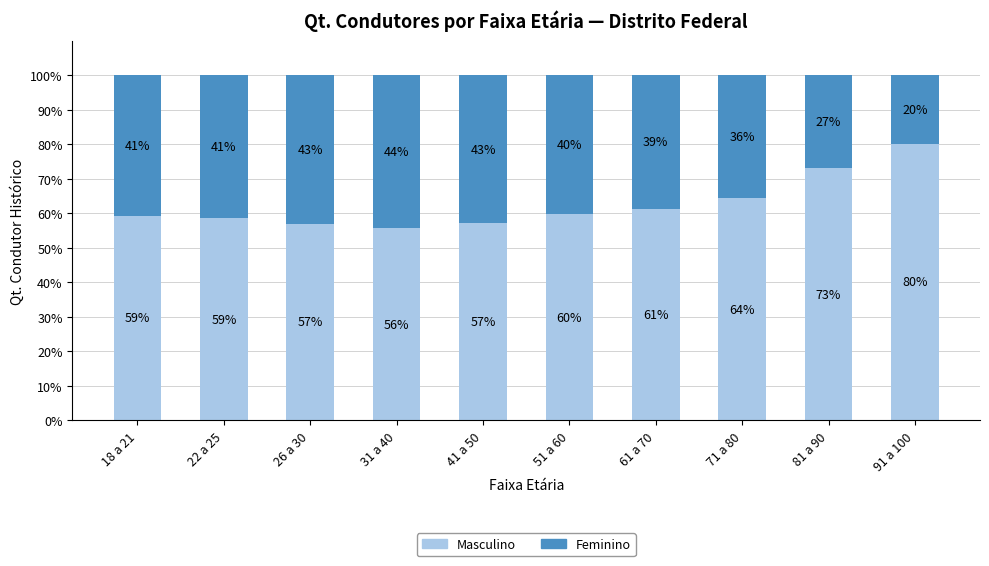

True or false: Masculino has a value of 41.0 at 61 a 70.

False